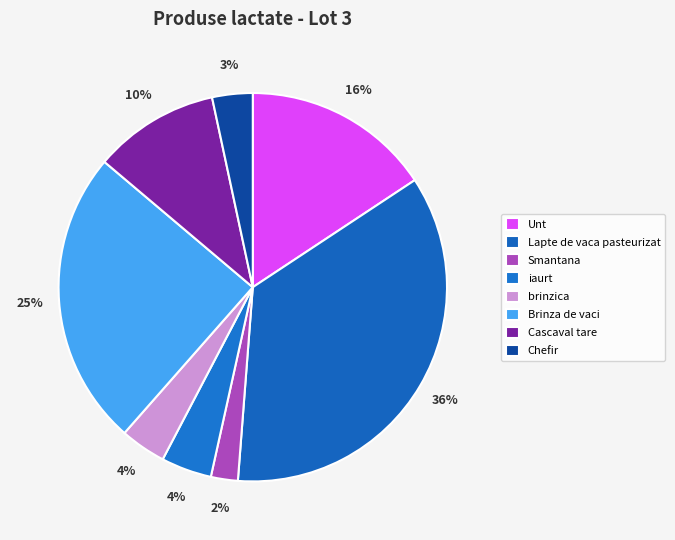

How many slices are in this pie chart?

8